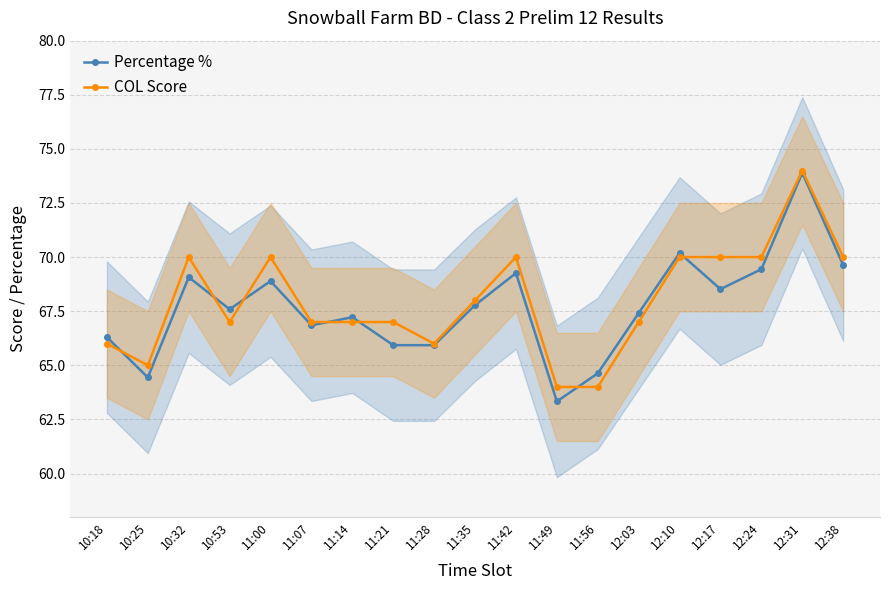

List the series in order of their overall mean, lowest first.

Percentage %, COL Score